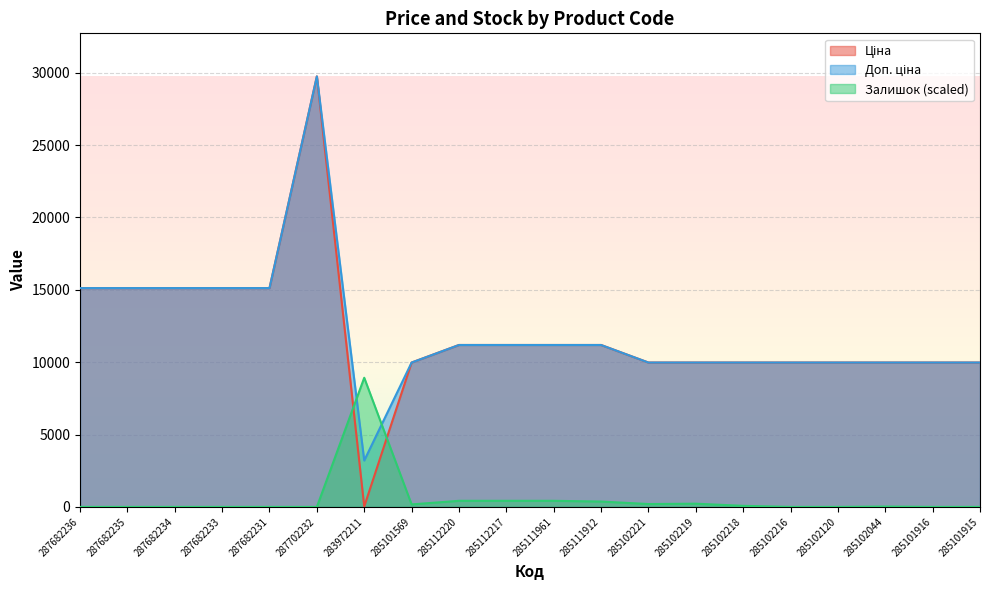

Reading left to right, transcribe all the data shown in this chart.

Ціна: 287682236=15120.0	287682235=15120.0	287682234=15120.0	287682233=15120.0	287682231=15120.0	287702232=29747.2	283972211=32.0	285101569=9975.0	285112220=11188.2	285112217=11188.2	285111961=11188.2	285111912=11188.2	285102221=9975.0	285102219=9975.0	285102218=9975.0	285102216=9975.0	285102120=9975.0	285102044=9975.0	285101916=9975.0	285101915=9975.0
Доп. ціна: 287682236=15120.0	287682235=15120.0	287682234=15120.0	287682233=15120.0	287682231=15120.0	287702232=29747.2	283972211=3205.0	285101569=9975.0	285112220=11188.2	285112217=11188.2	285111961=11188.2	285111912=11188.2	285102221=9975.0	285102219=9975.0	285102218=9975.0	285102216=9975.0	285102120=9975.0	285102044=9975.0	285101916=9975.0	285101915=9975.0
Залишок: 287682236=0.0	287682235=0.0	287682234=0.0	287682233=0.0	287682231=0.0	287702232=0.0	283972211=8924.2	285101569=173.5	285112220=421.4	285112217=421.4	285111961=421.4	285111912=371.8	285102221=198.3	285102219=223.1	285102218=74.4	285102216=0.0	285102120=0.0	285102044=24.8	285101916=0.0	285101915=0.0